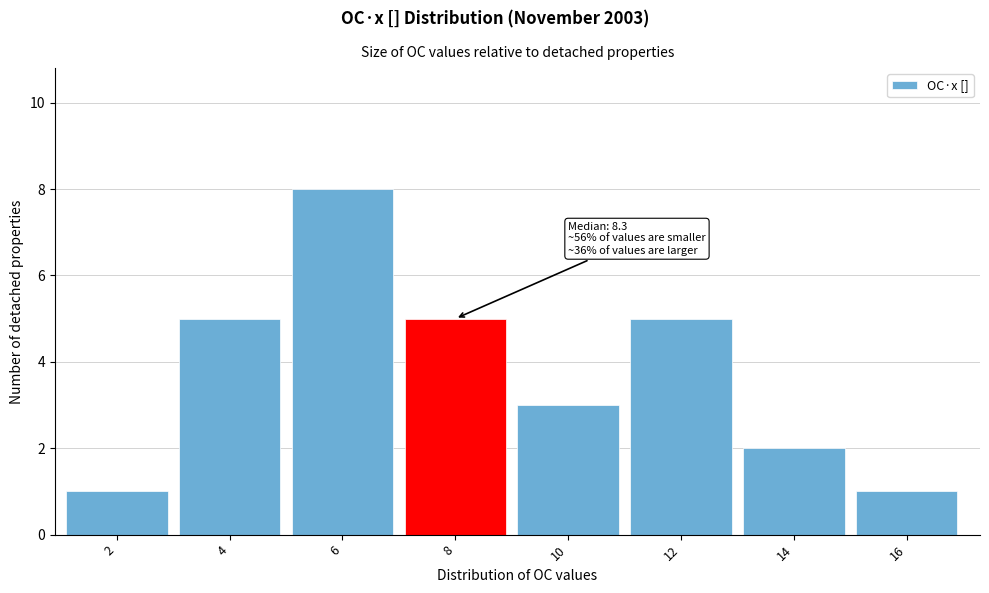

Reading left to right, extract all data points from this chart.

1	5	8	5	3	5	2	1